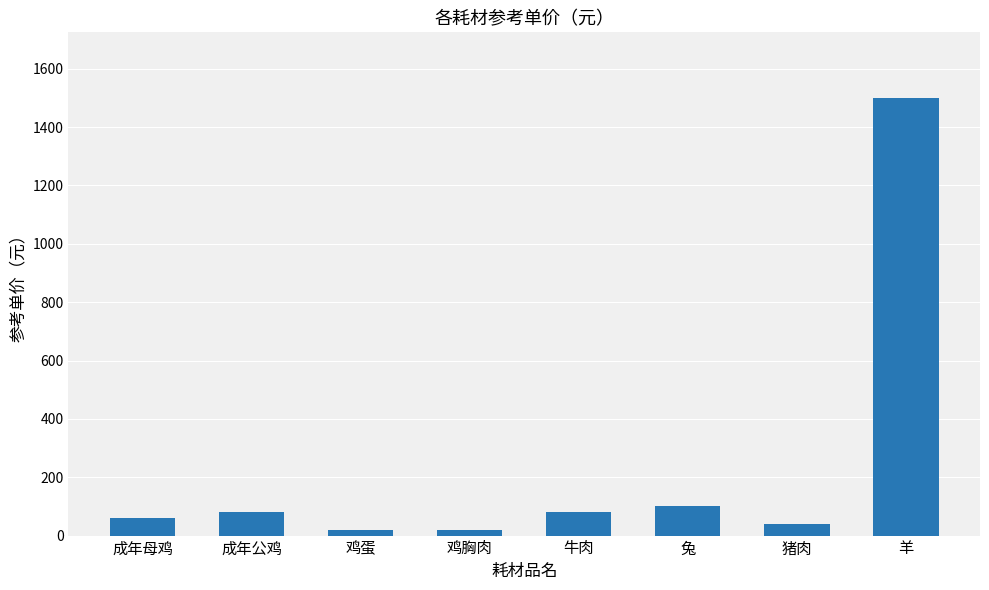

Which category has the highest value across all series?

羊